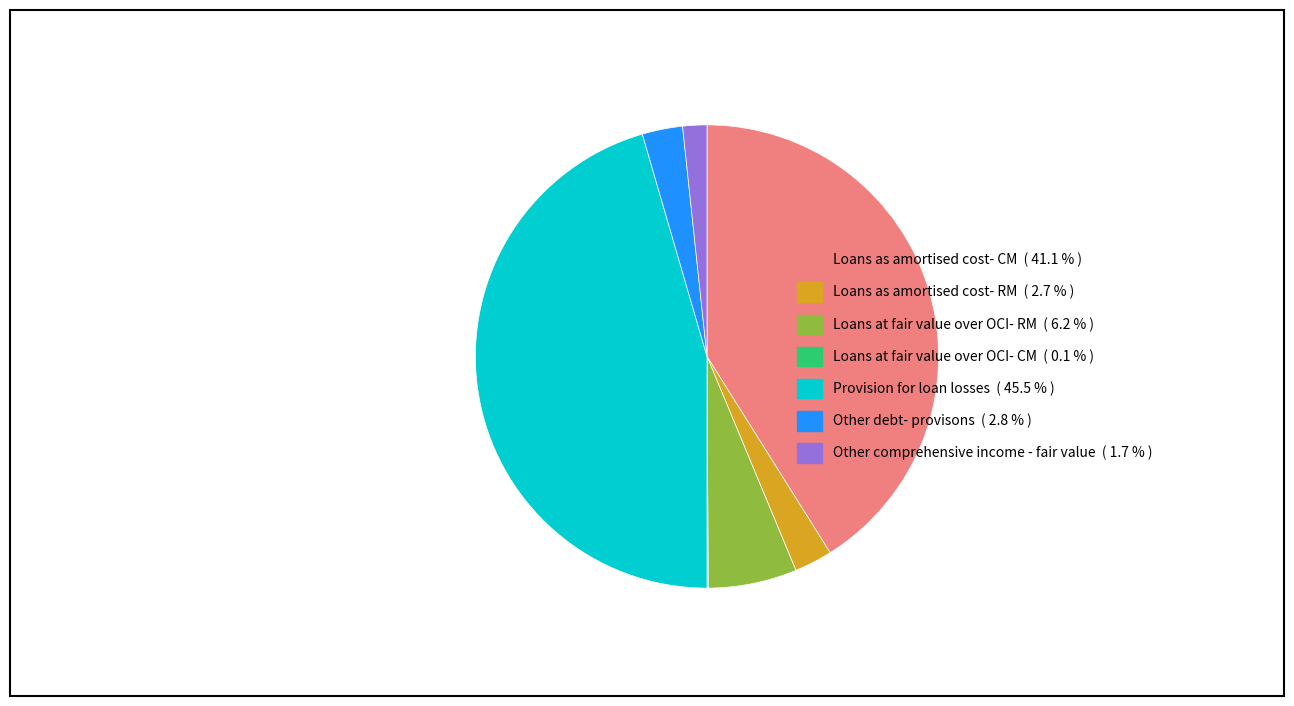

Does any single category account for the majority?

No